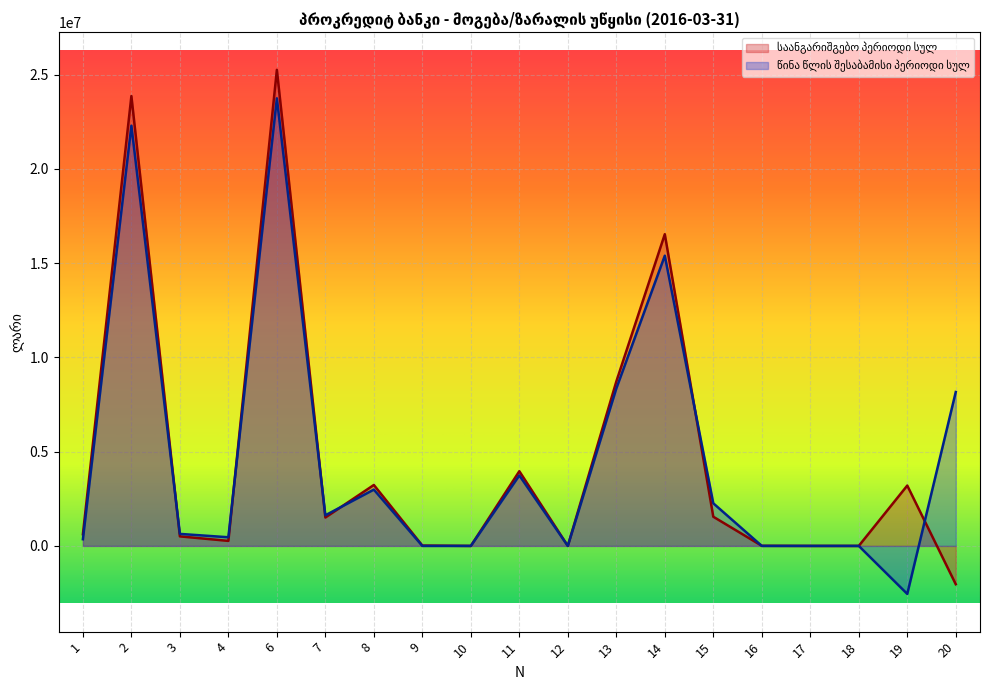

True or false: საანგარიშგებო პერიოდი სულ has more than 1 points higher than both neighbors.

True